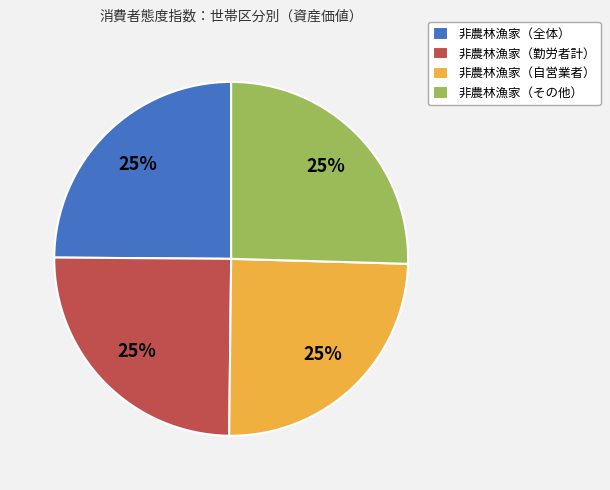

Does 非農林漁家（自営業者） represent more than half of the total?

No